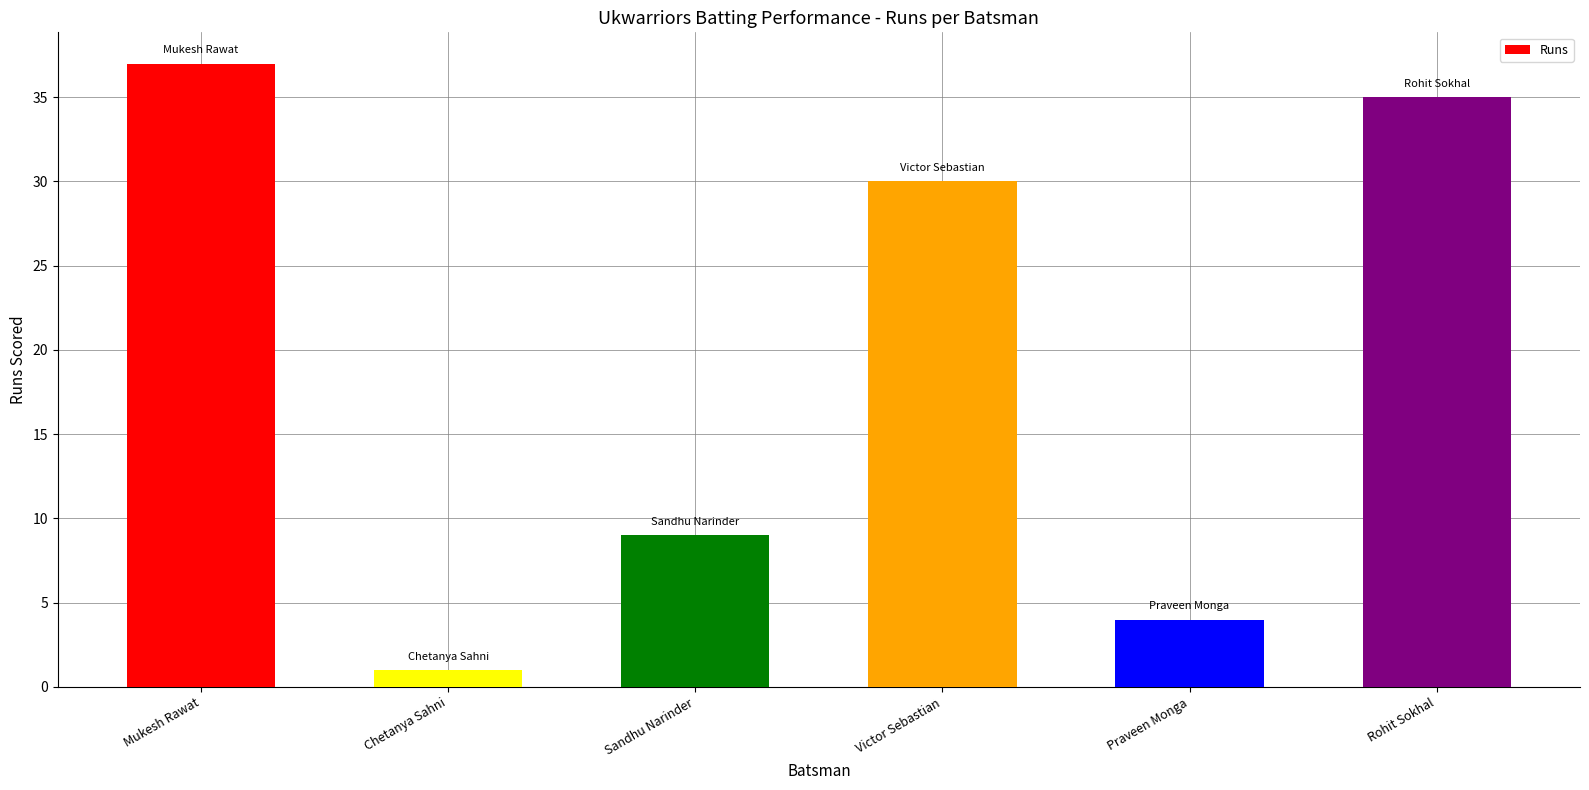

What is the value of the 1st bar from the left?

37